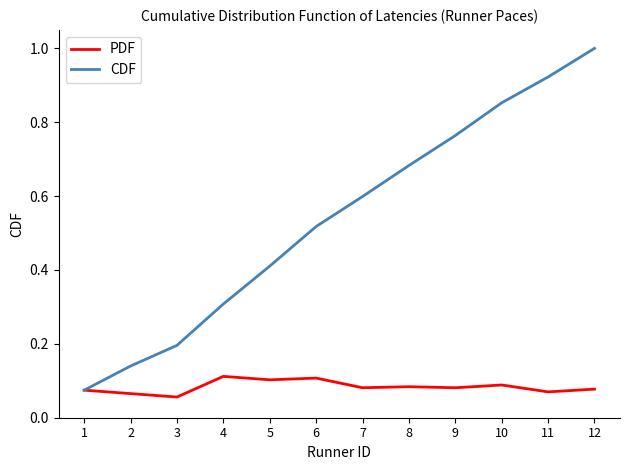

The value of CDF at 12 is 1.8. True or false?

False